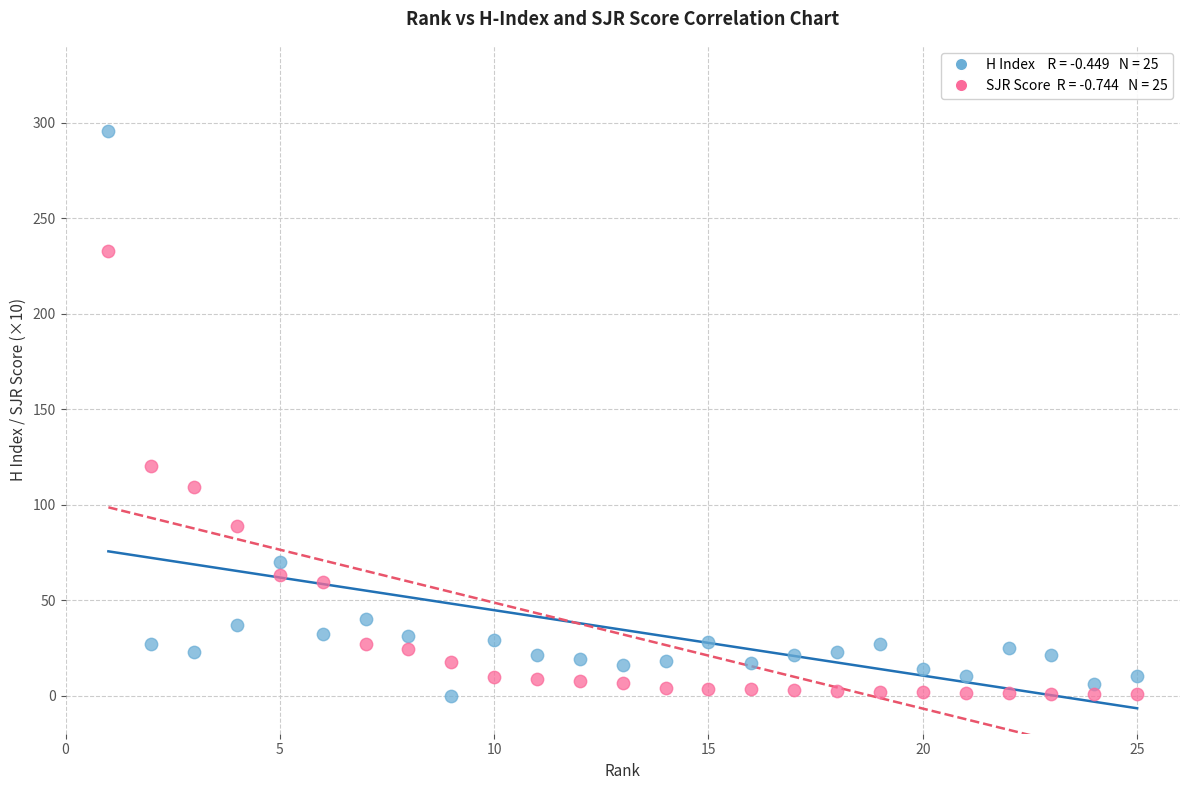

Across all data points, what is the range of X values (max minus min)?

24.0